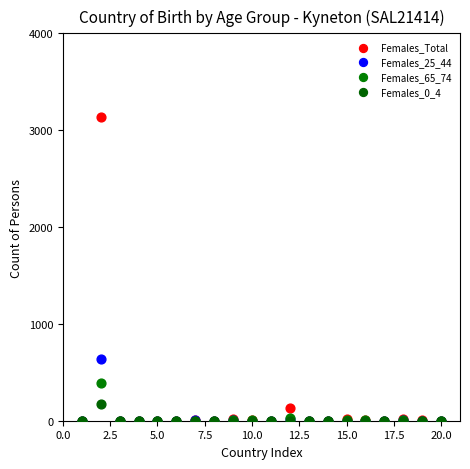

Which series has the largest Y range (max minus min)?

Females_Total